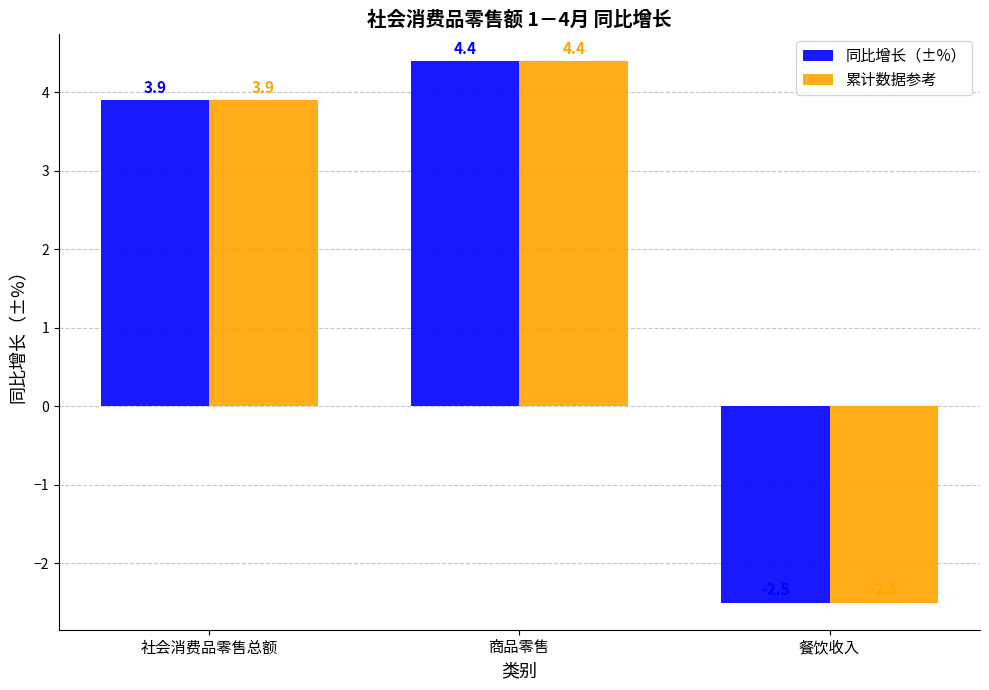

The value of 同比增长（±%） at 餐饮收入 is -1.2. True or false?

False